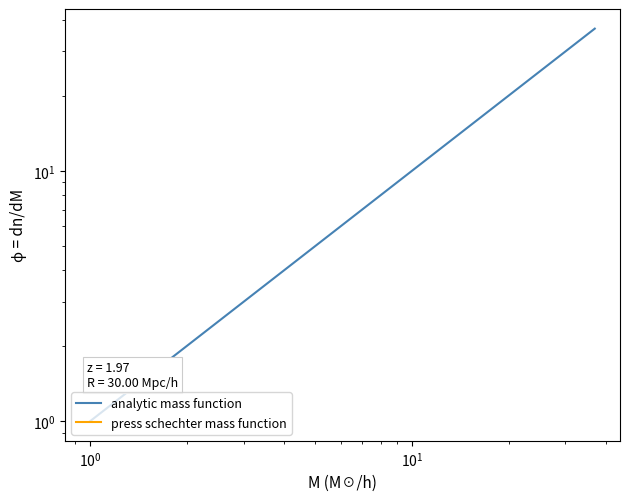

True or false: the data has more than 2 interior local peaks.

False